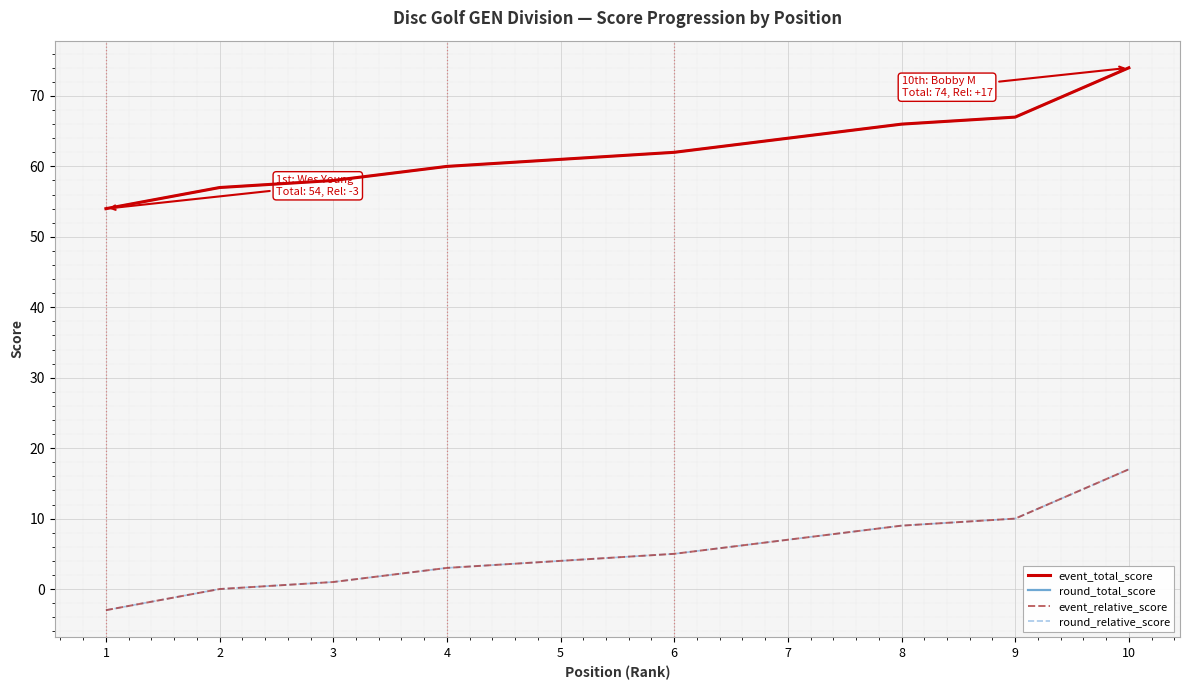

What are all the series names shown in the legend?

event_total_score, round_total_score, event_relative_score, round_relative_score